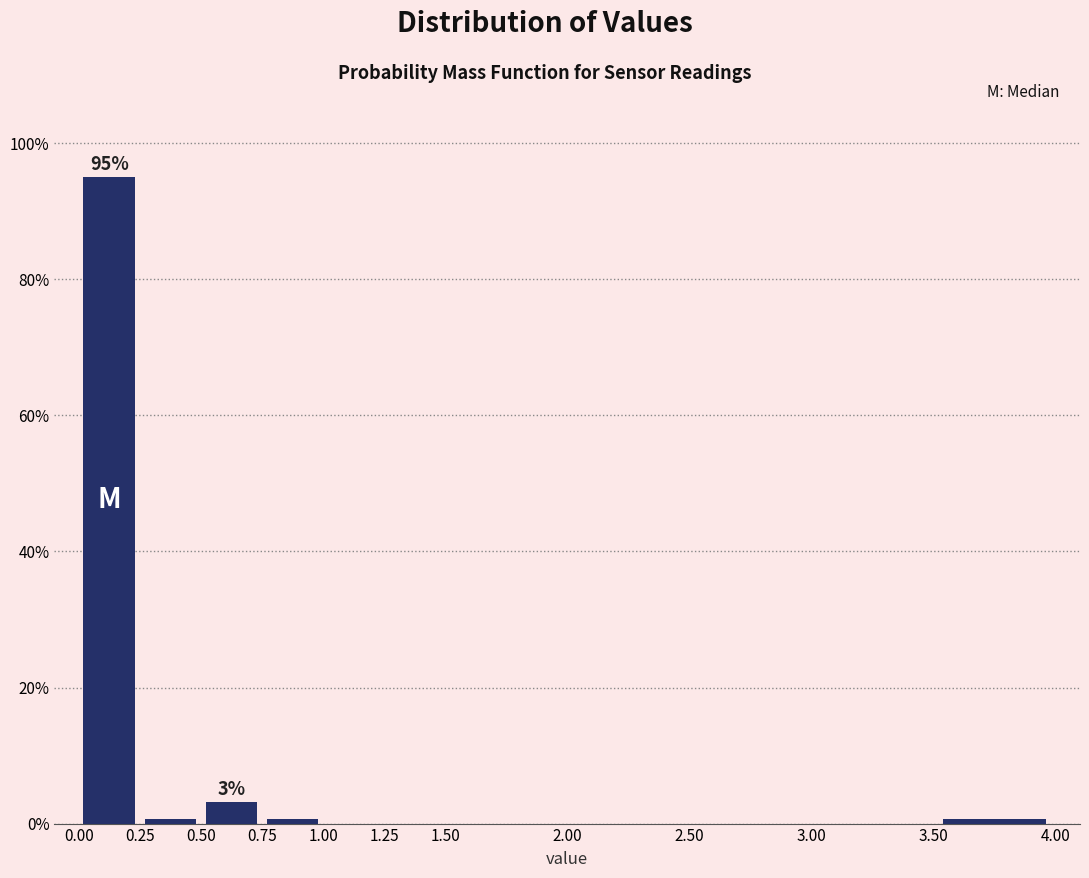

Over which range of the x-axis is the bar tallest?

0.00 to 0.25